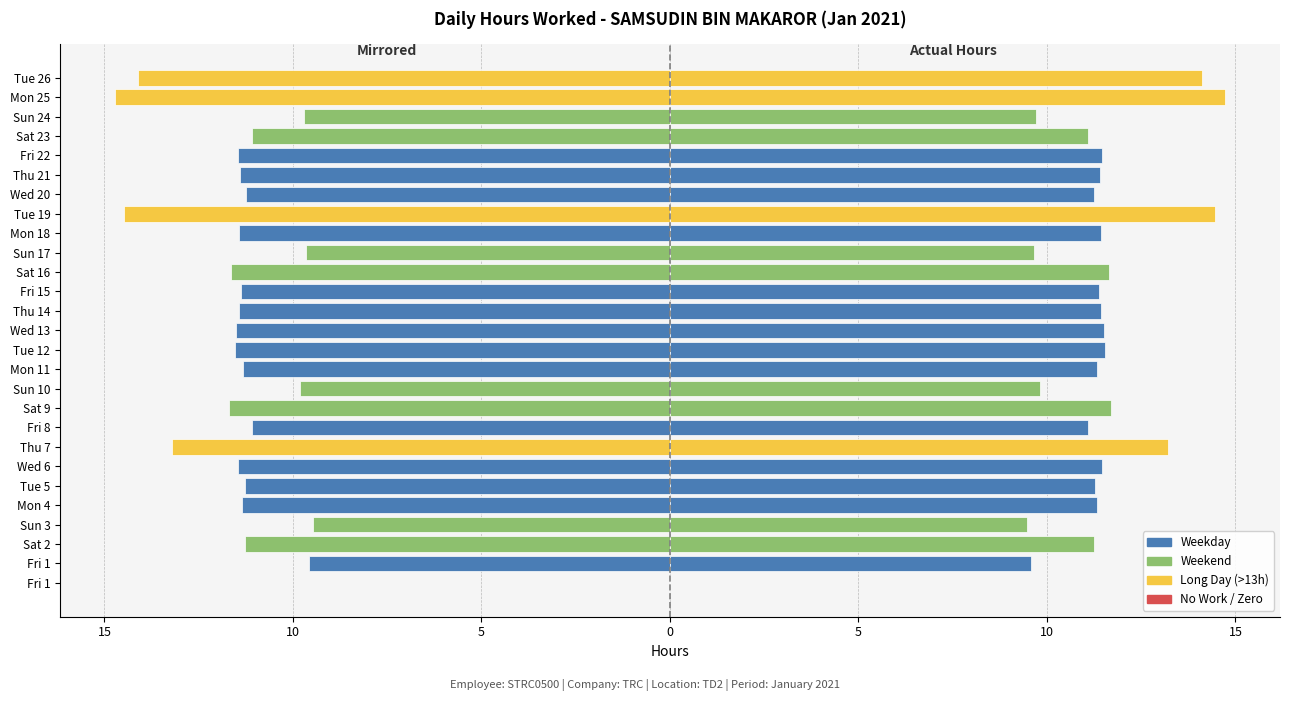

Is the value of Hours Worked at Sun 24 greater than the value of Hours (mirrored) at Sat 16?

Yes